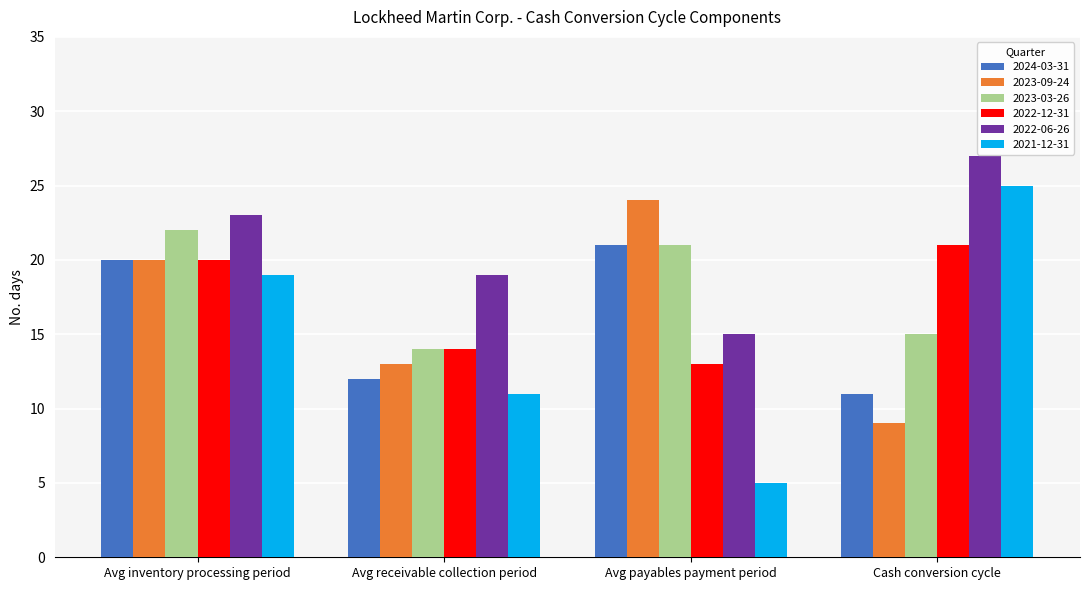

Which series has the widest spread of values?

2021-12-31